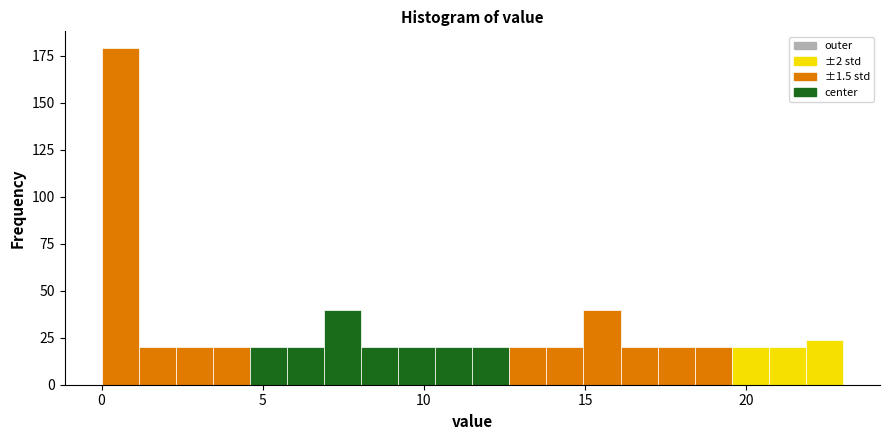

Around what value on the x-axis is the tallest bar? Give the approximate position of its centre, as read against the axis.

0.5